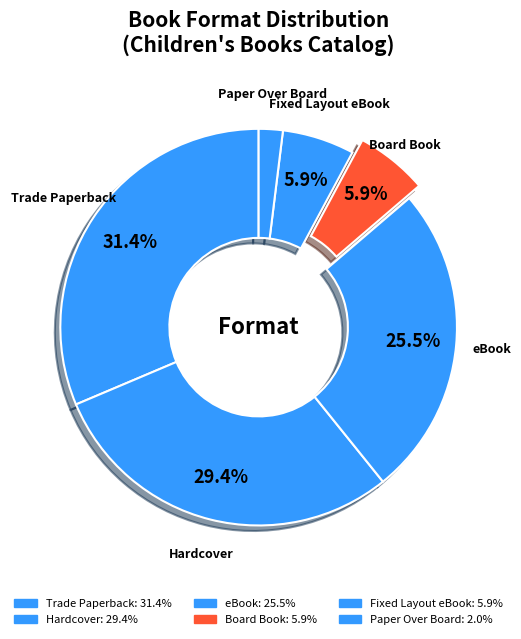

Count the number of slices in the pie.

6